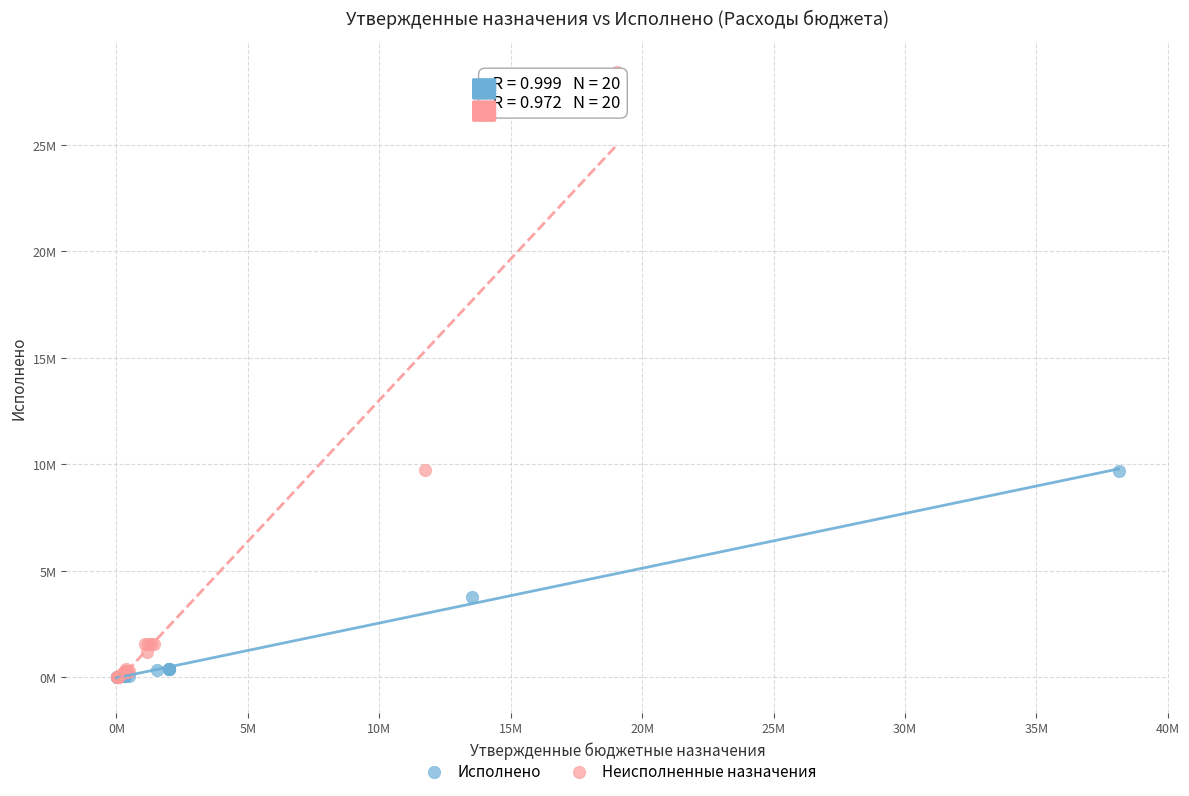

What are all the series names shown in the legend?

Исполнено, Неисполненные назначения